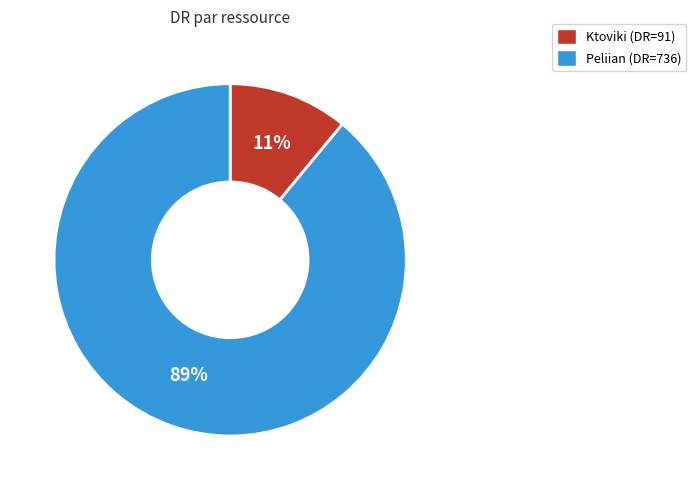

To the nearest percent, what portion does Peliian represent?

89%